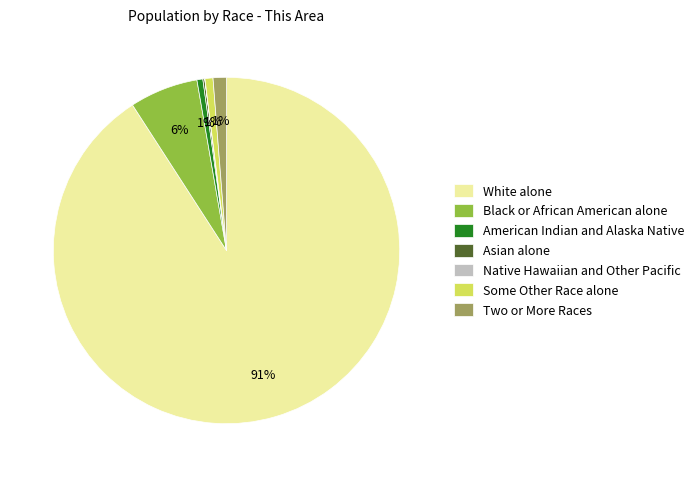

What percentage is the Black or African American alone slice, to the nearest percent?

6%